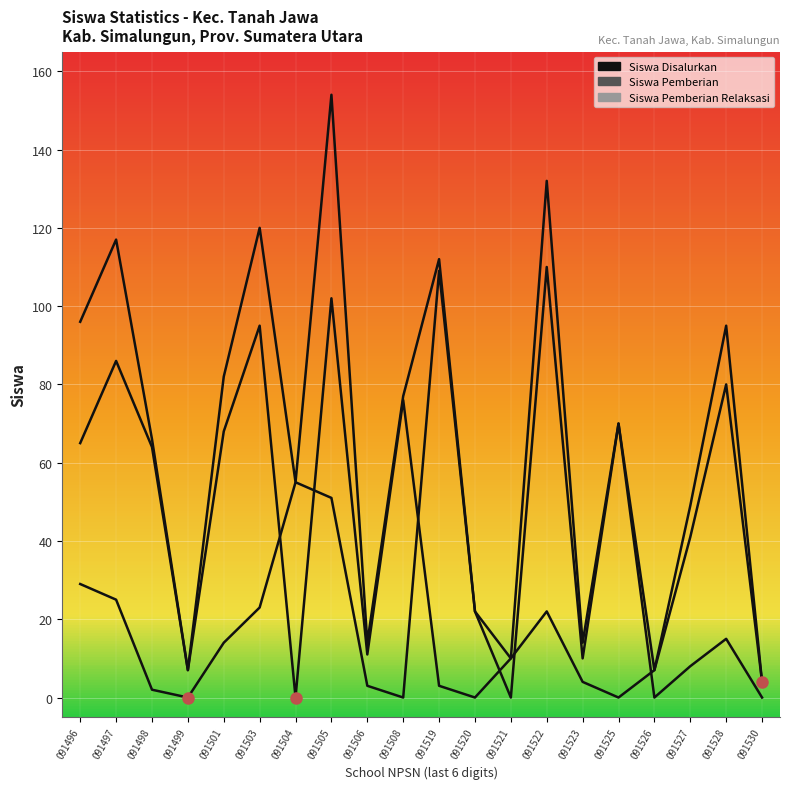

Is this an area chart (filled region under the line)?

No